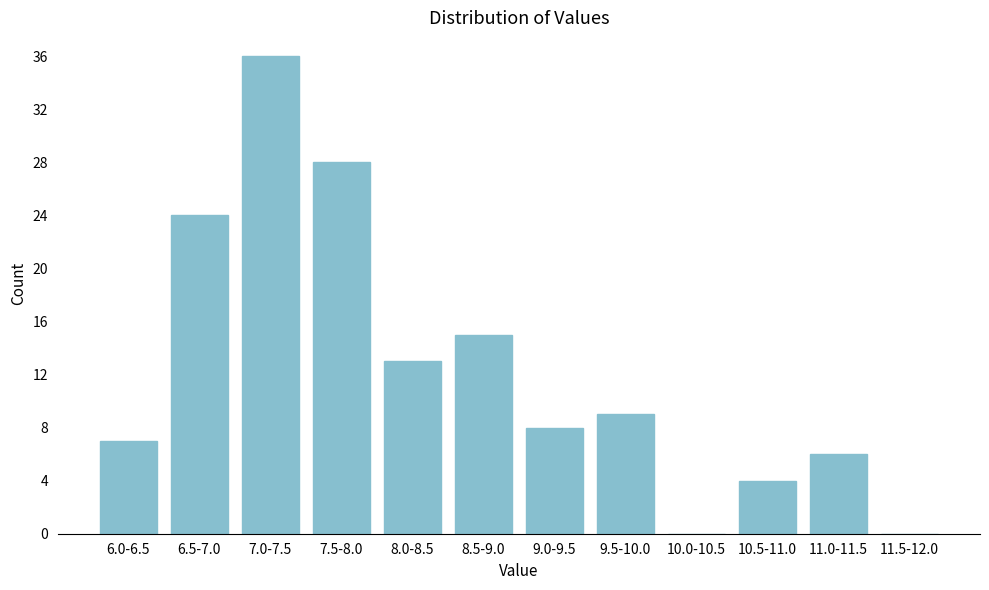

Reading left to right, list all the values displayed in this chart.

6.0-6.5=7	6.5-7.0=24	7.0-7.5=36	7.5-8.0=28	8.0-8.5=13	8.5-9.0=15	9.0-9.5=8	9.5-10.0=9	10.0-10.5=0	10.5-11.0=4	11.0-11.5=6	11.5-12.0=0